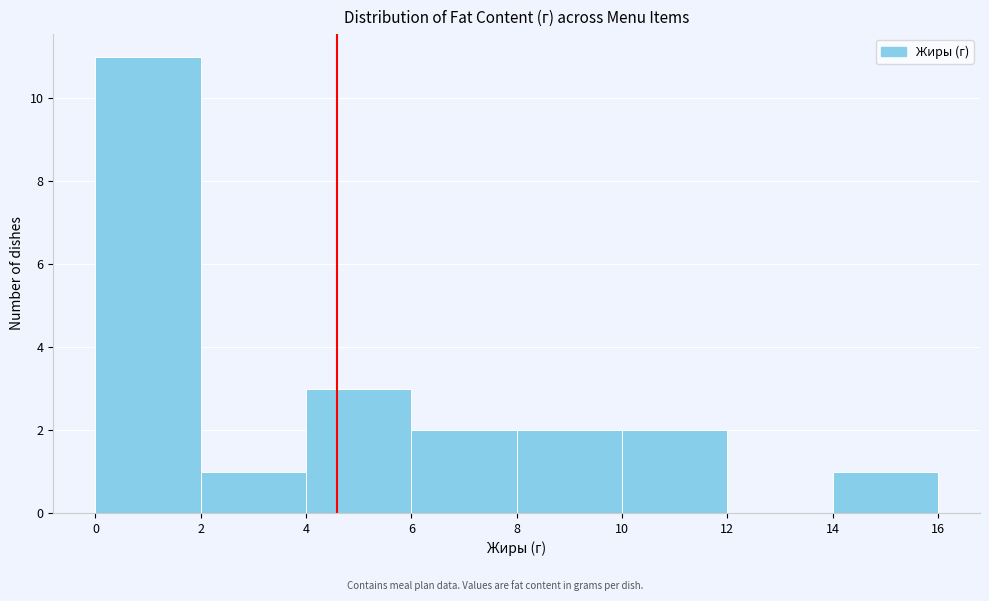

Over which range of the x-axis is the bar tallest?

0 to 2